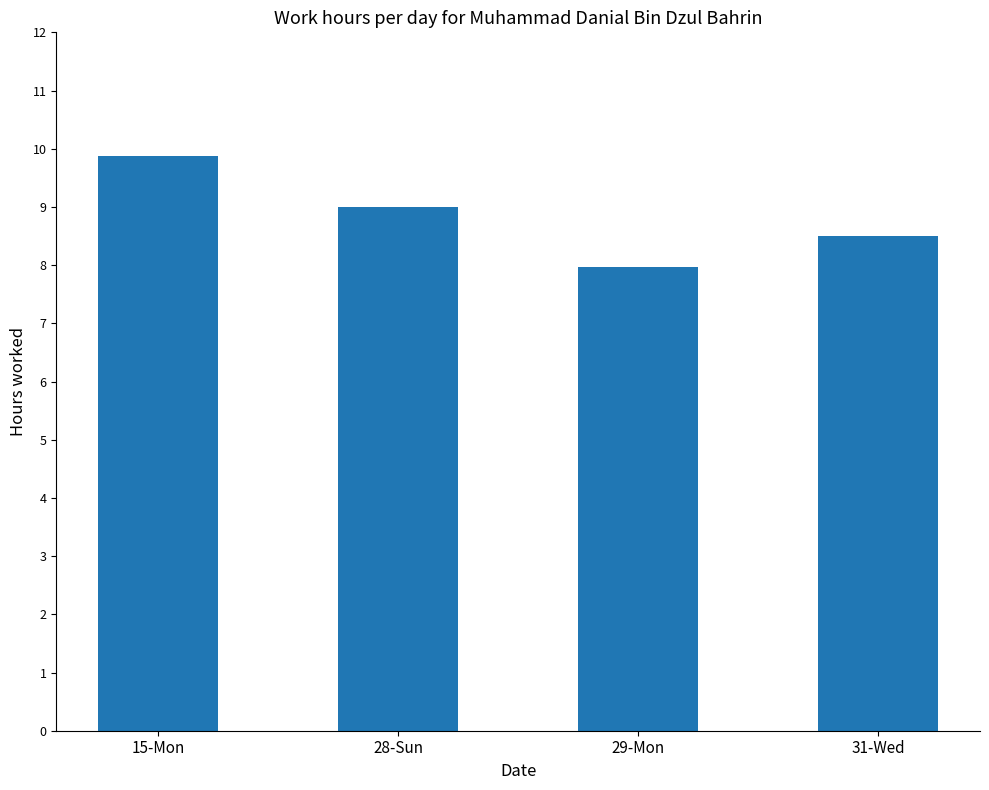

What is the sum of all values?

35.3